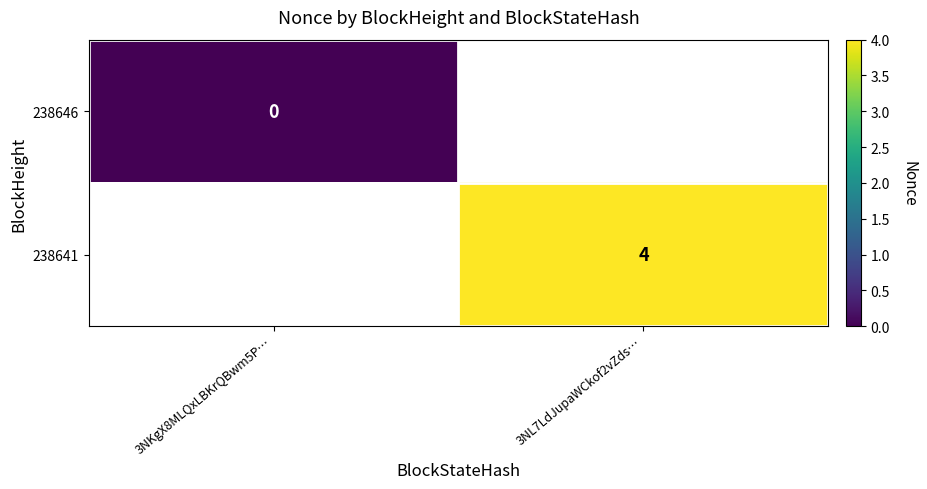

The 238641 series shows 2 at 3NL7LdJupaWCkof2vZds…. True or false?

False